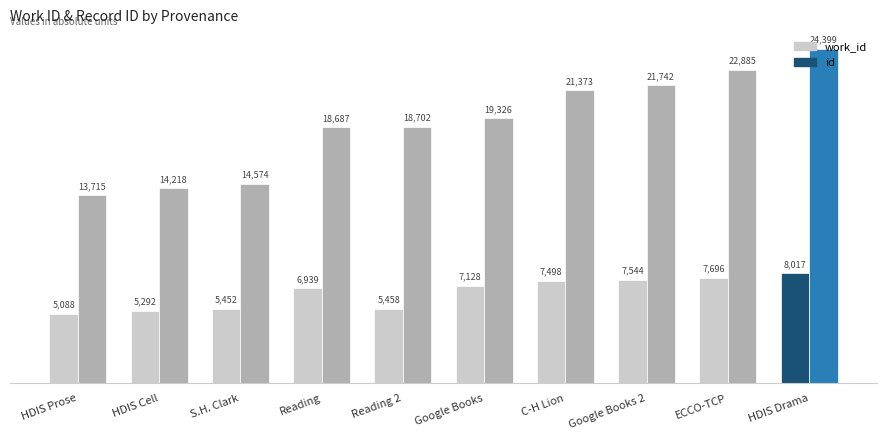

How many bars are there in each group?

2